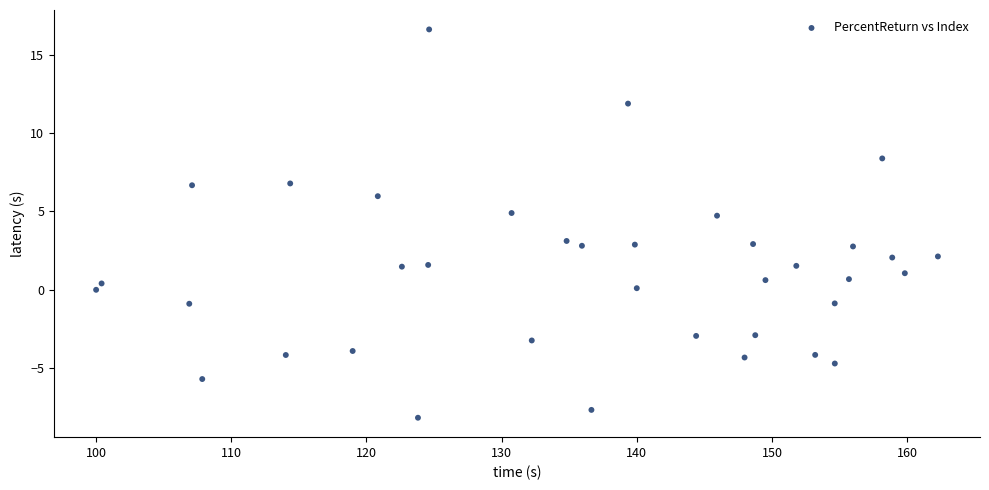

What is the range of X values (max minus min)?

62.3